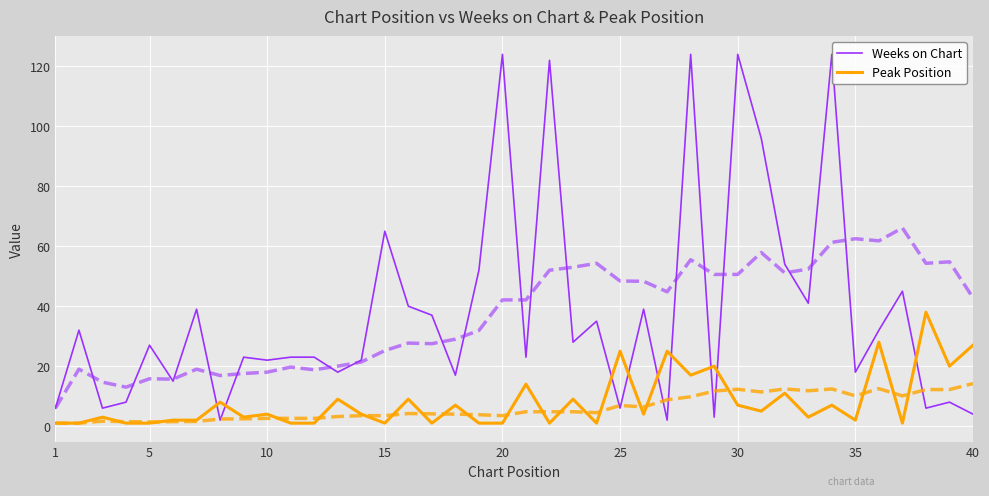

Reading right to left, transcribe all the data shown in this chart.

Weeks on Chart: 4	8	6	45	32	18	124	41	54	96	124	3	124	2	39	6	35	28	122	23	124	52	17	37	40	65	22	18	23	23	22	23	2	39	15	27	8	6	32	6
Peak Position: 27	20	38	1	28	2	7	3	11	5	7	20	17	25	4	25	1	9	1	14	1	1	7	1	9	1	4	9	1	1	4	3	8	2	2	1	1	3	1	1